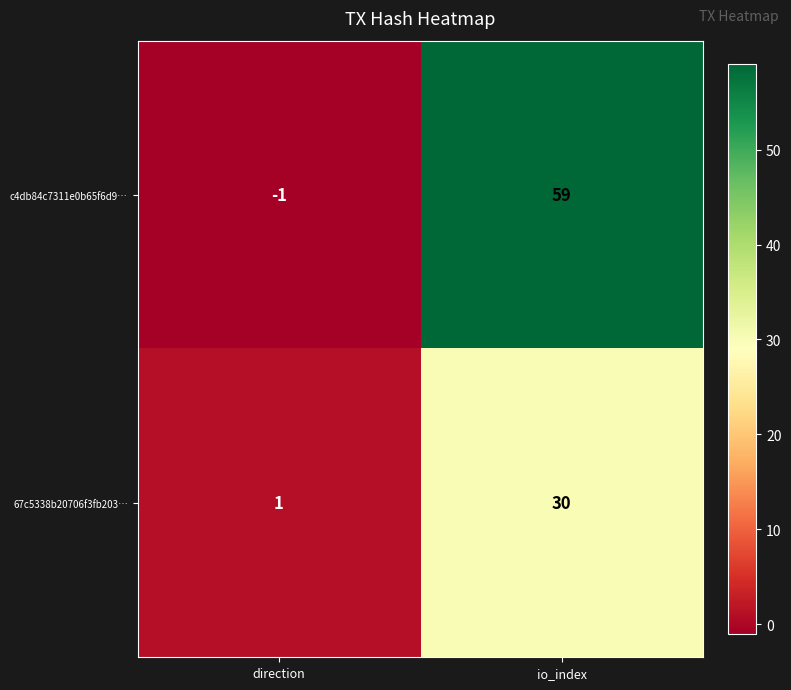

At which label is c4db84c7311e0b65f6d9… closest to 29?

direction